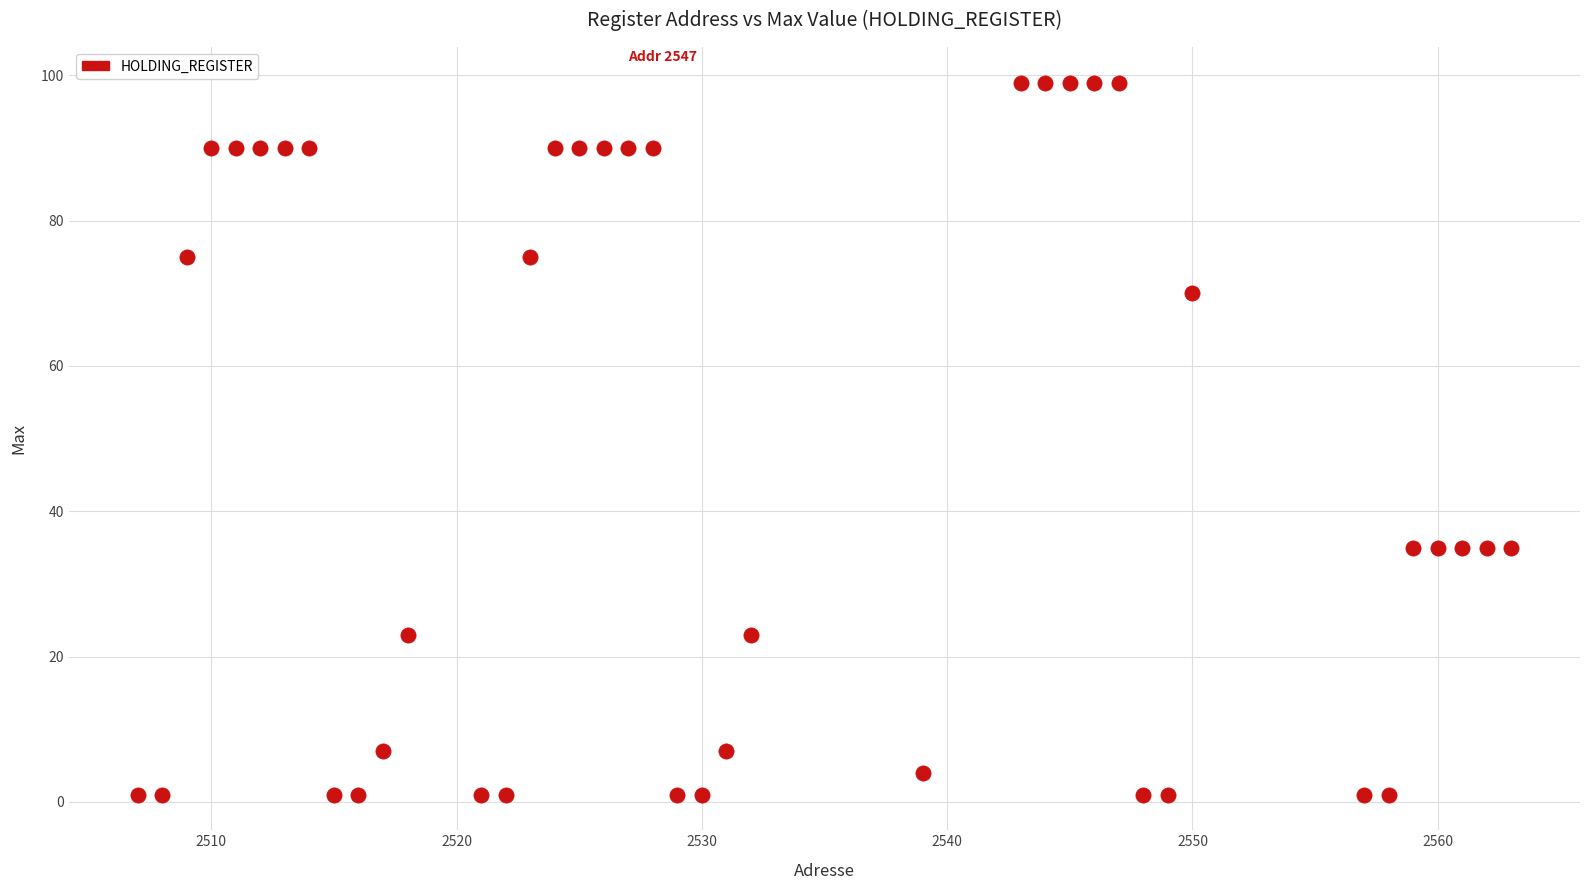

What is the range of Y values (max minus min)?

98